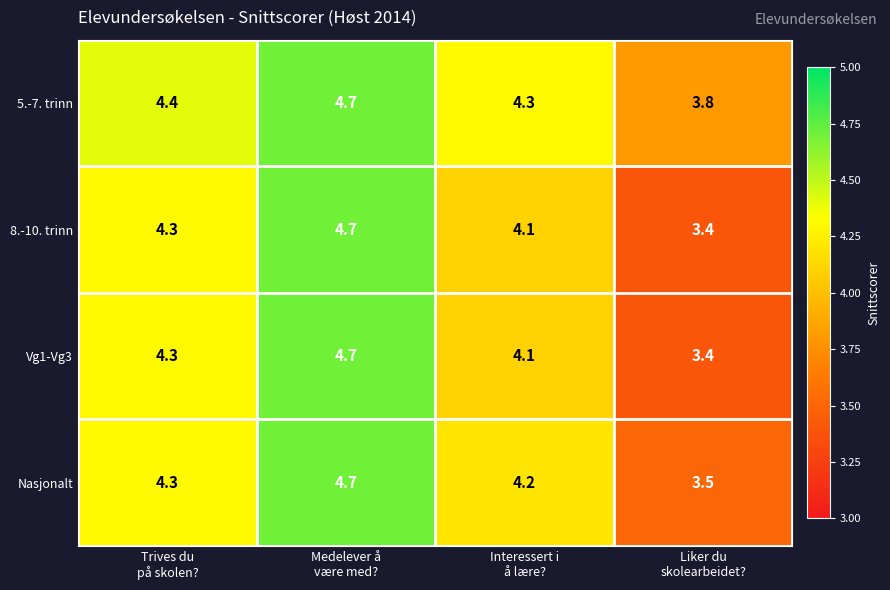

What is the average value of the 5.-7. trinn series?

4.3